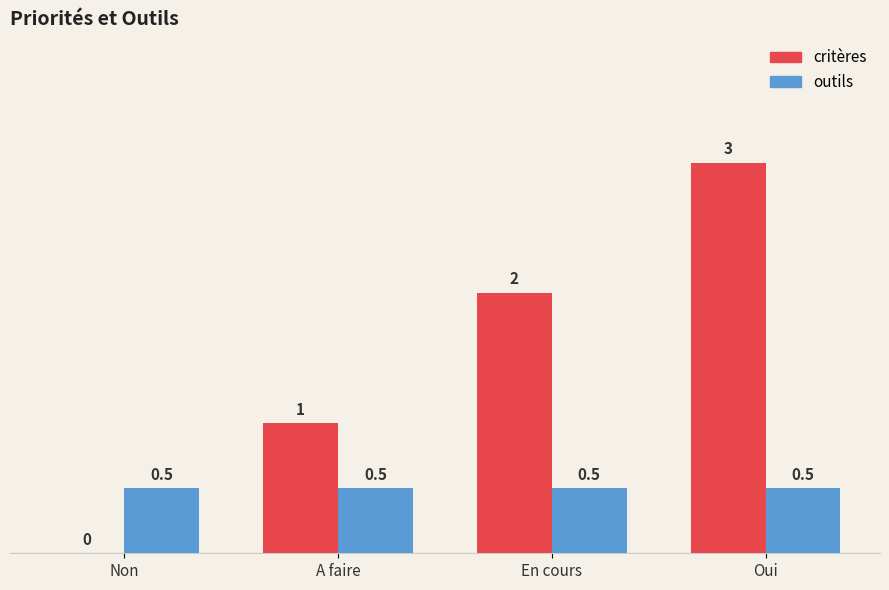

What is the maximum value for outils?

0.5